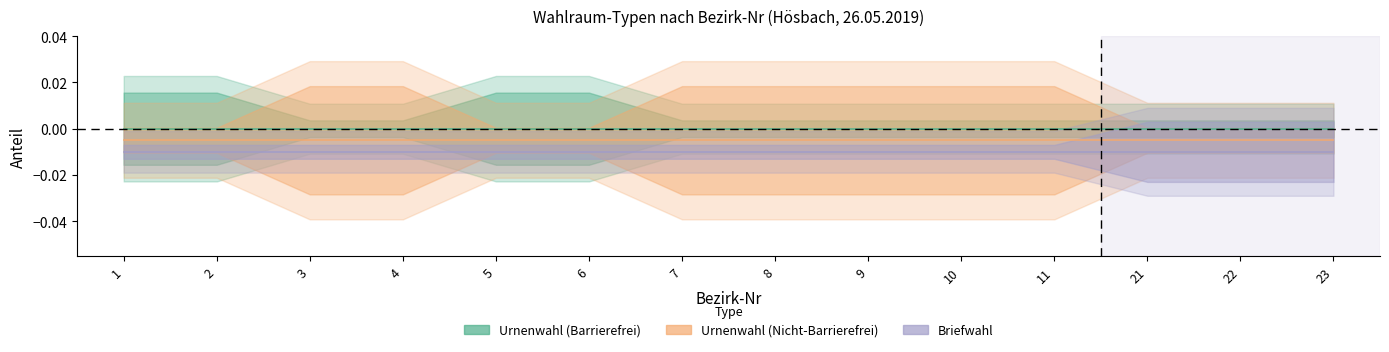

Reading left to right, extract all data points from this chart.

Urnenwahl (Barrierefrei): 1=1	2=1	3=0	4=0	5=1	6=1	7=0	8=0	9=0	10=0	11=0	21=0	22=0	23=0
Urnenwahl (Nicht-Barrierefrei): 1=0	2=0	3=1	4=1	5=0	6=0	7=1	8=1	9=1	10=1	11=1	21=0	22=0	23=0
Briefwahl: 1=0	2=0	3=0	4=0	5=0	6=0	7=0	8=0	9=0	10=0	11=0	21=1	22=1	23=1